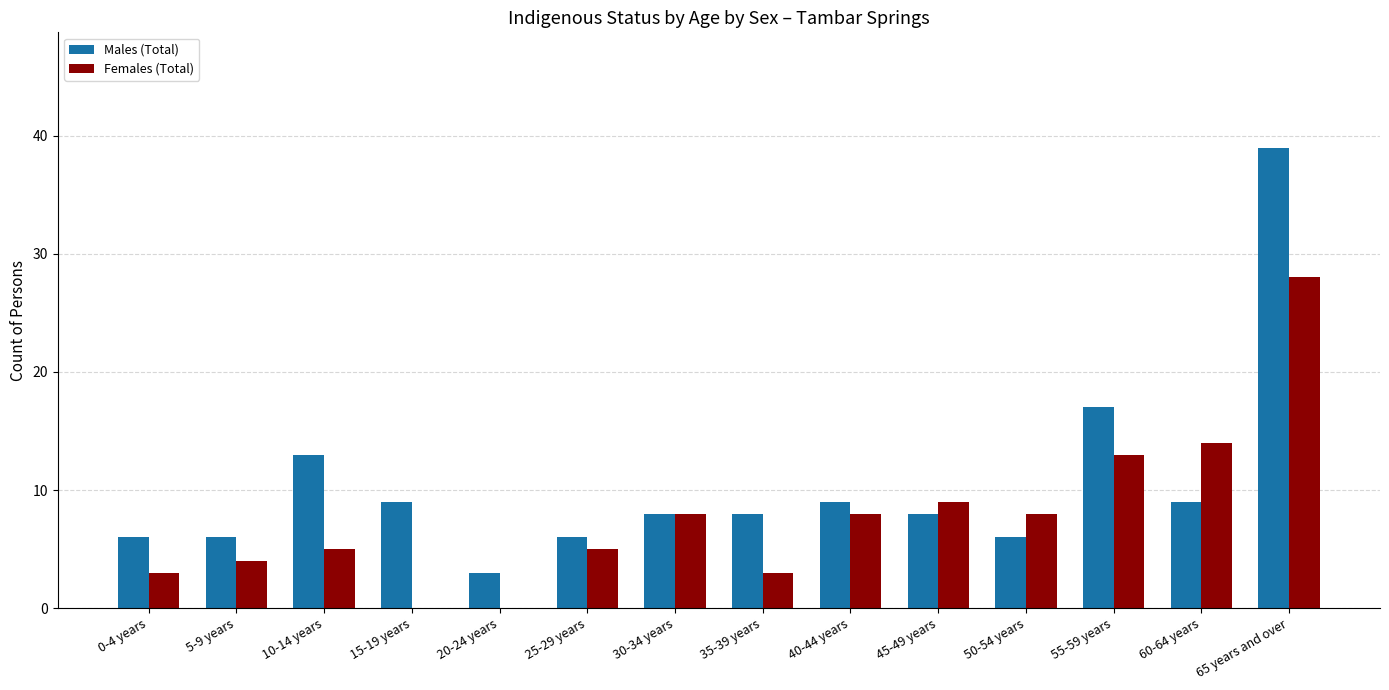

Read the Males (Total) value at 60-64 years, to the nearest 10.

10